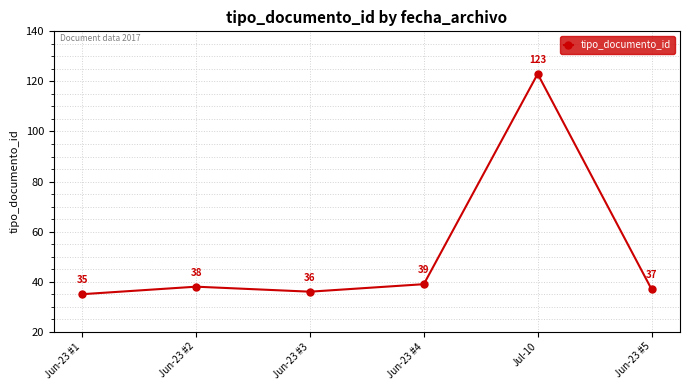

Between Jun-23 #3 and Jun-23 #1, which is larger?

Jun-23 #3